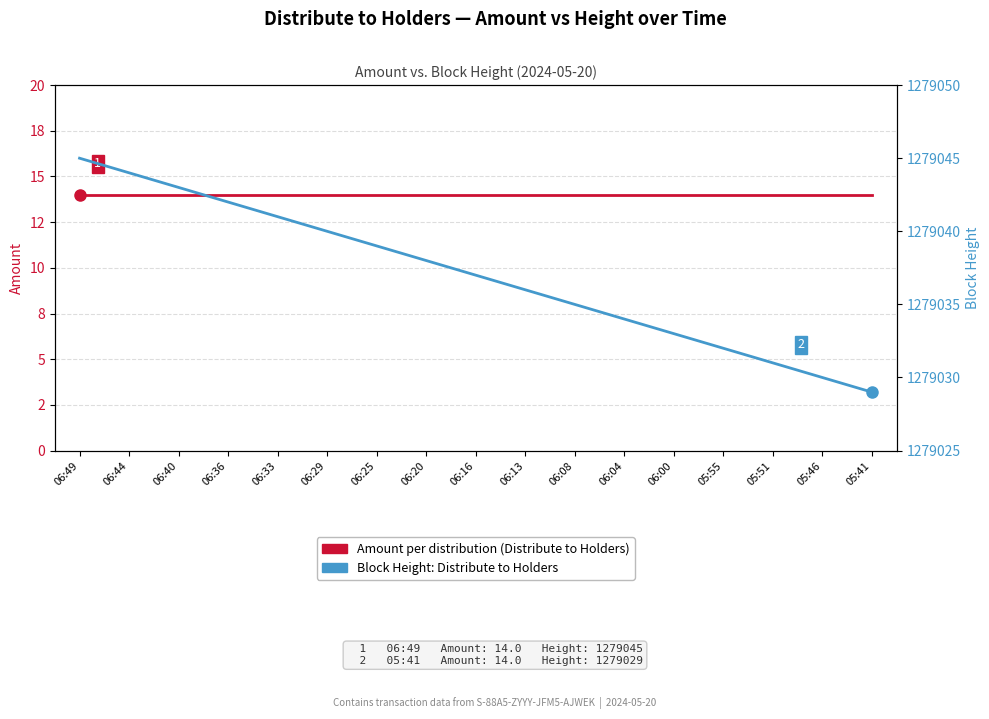

What is the value of the Block Height point at the 13th from the left?

1279033